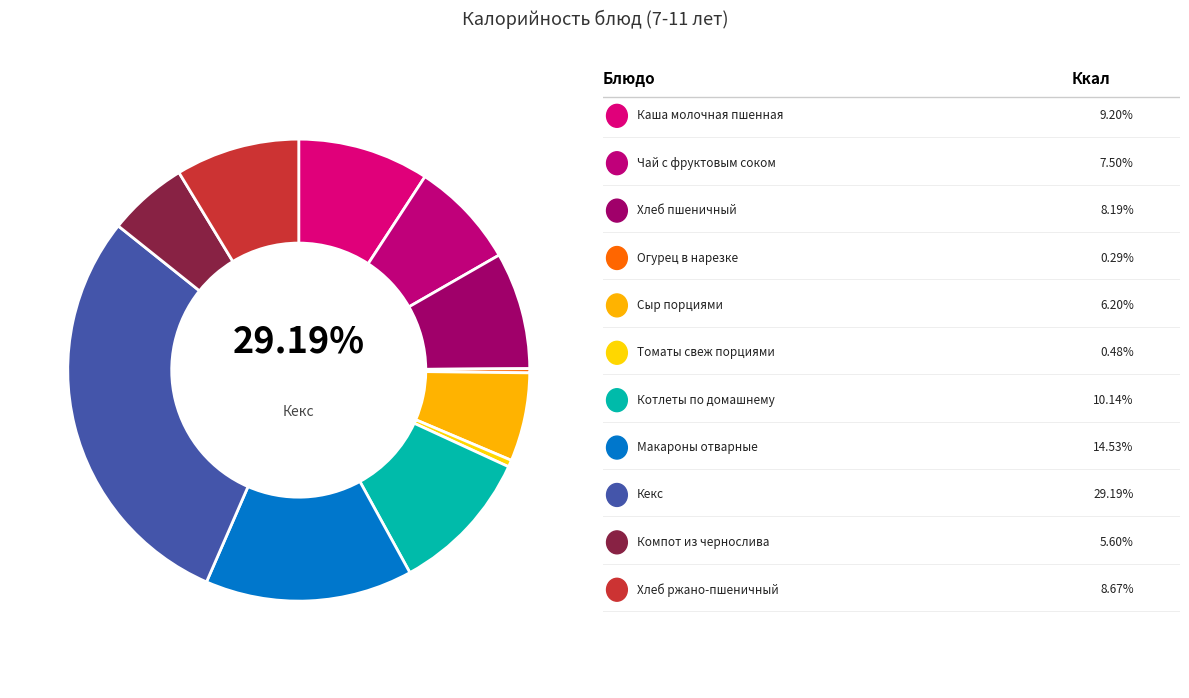

Count the number of slices in the pie.

11